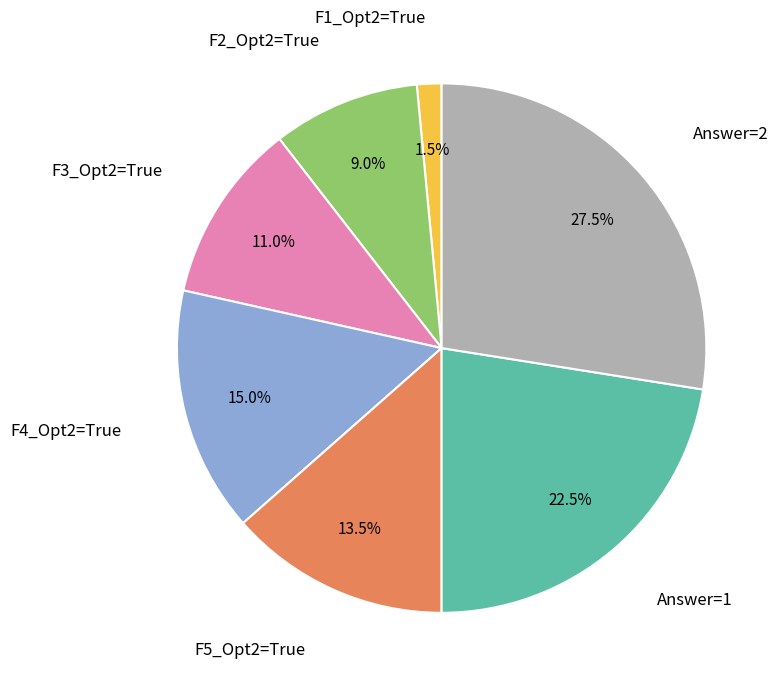

To the nearest percent, what is the difference between the largest and smallest slice percentages?

26%